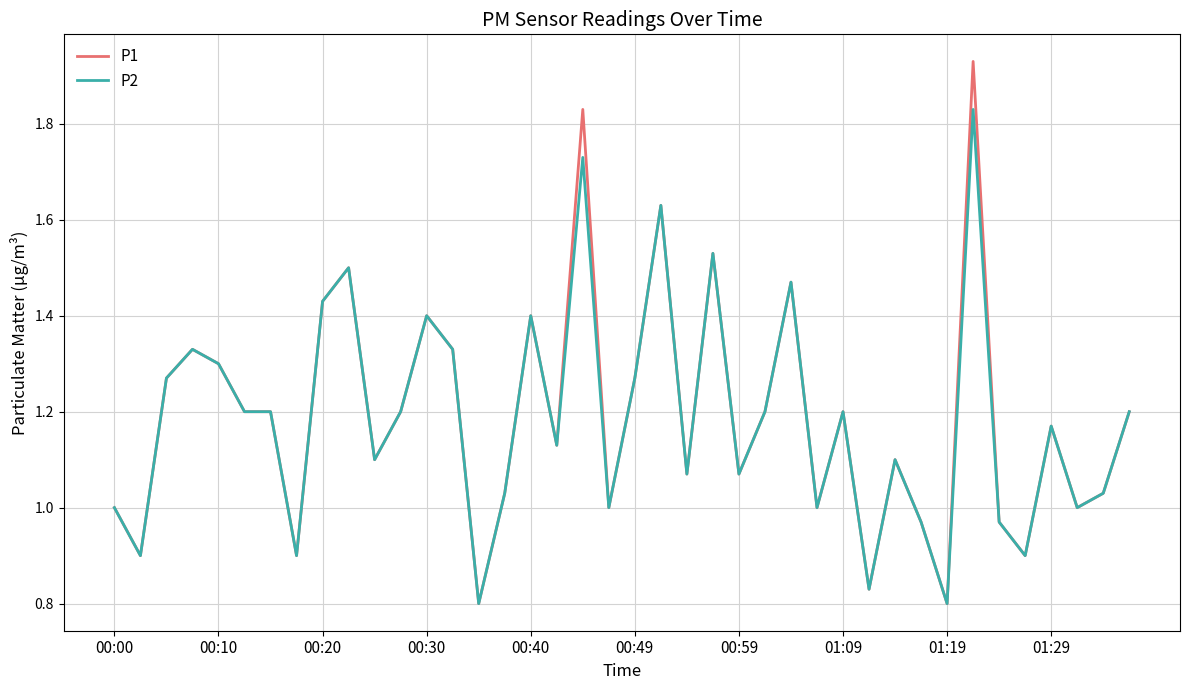

What are all the series names shown in the legend?

P1, P2